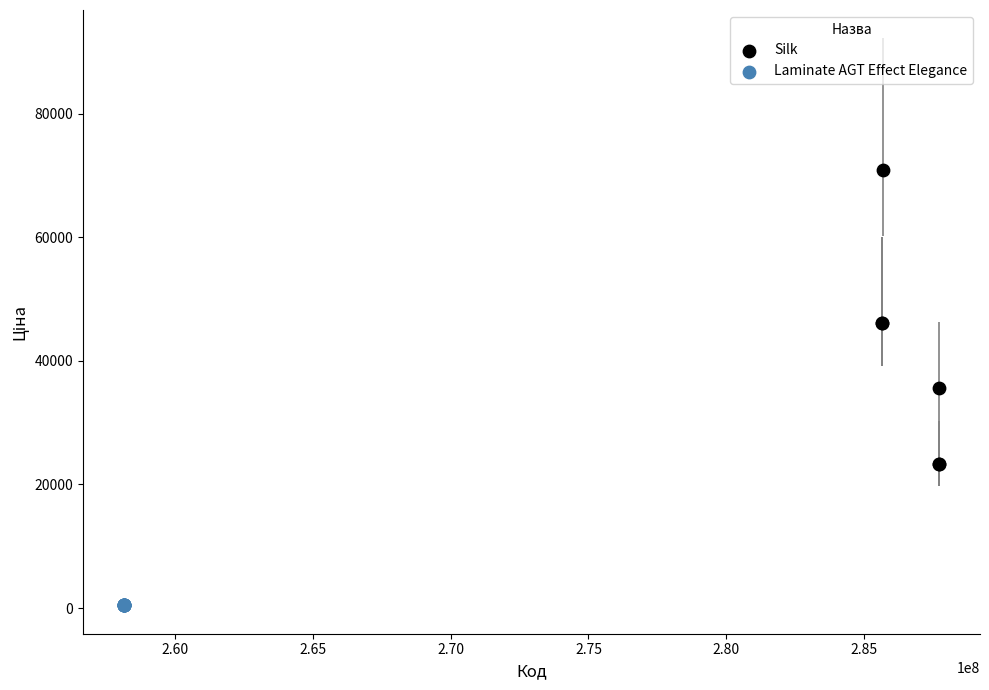

Which series contains the lowest Y value?

Laminate AGT Effect Elegance